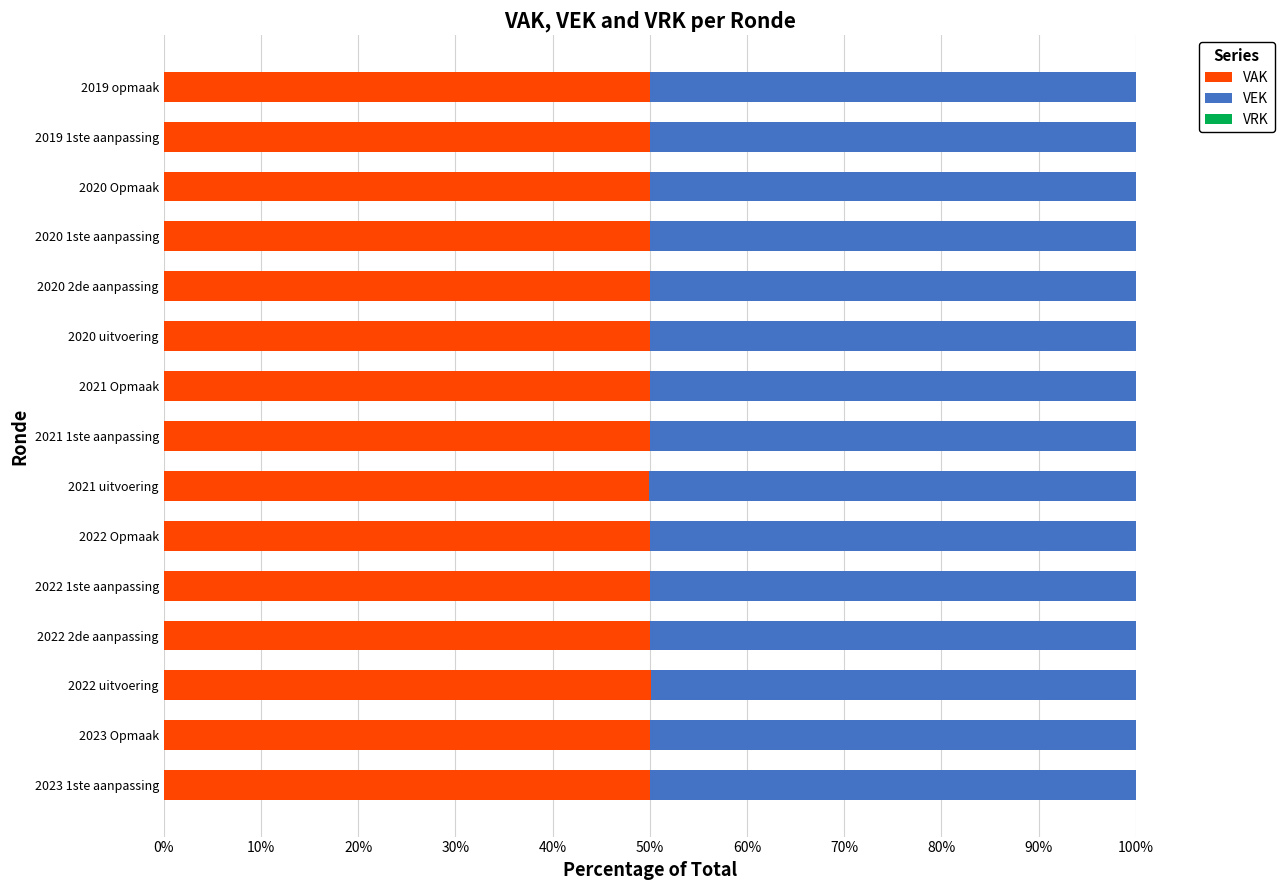

What is the minimum value for VAK?

50.0